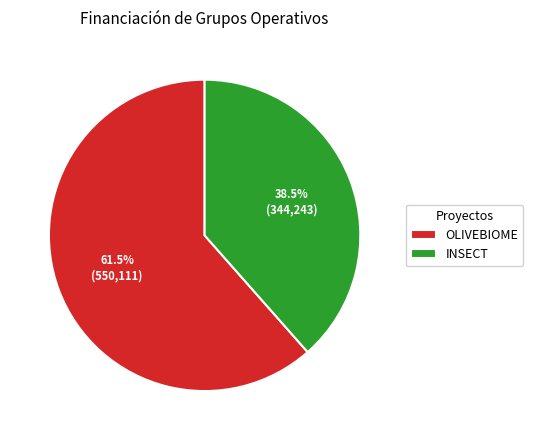

Rank the categories by value from lowest to highest.

INSECT, OLIVEBIOME